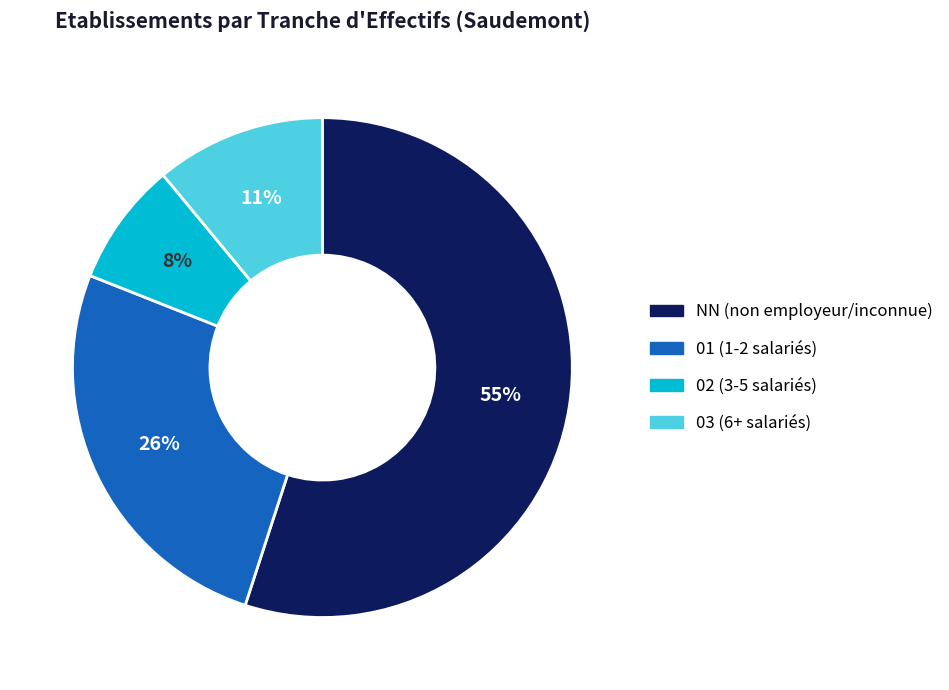

Rank the categories by value from highest to lowest.

NN (non employeur/inconnue), 01 (1-2 salariés), 03 (6+ salariés), 02 (3-5 salariés)